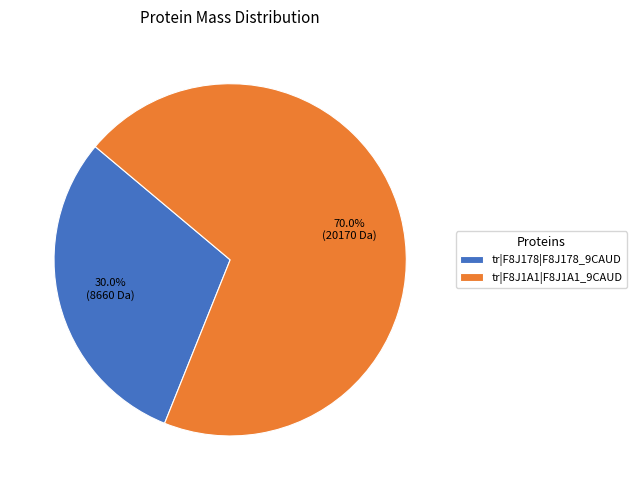

Which has a higher value, tr|F8J178|F8J178_9CAUD or tr|F8J1A1|F8J1A1_9CAUD?

tr|F8J1A1|F8J1A1_9CAUD